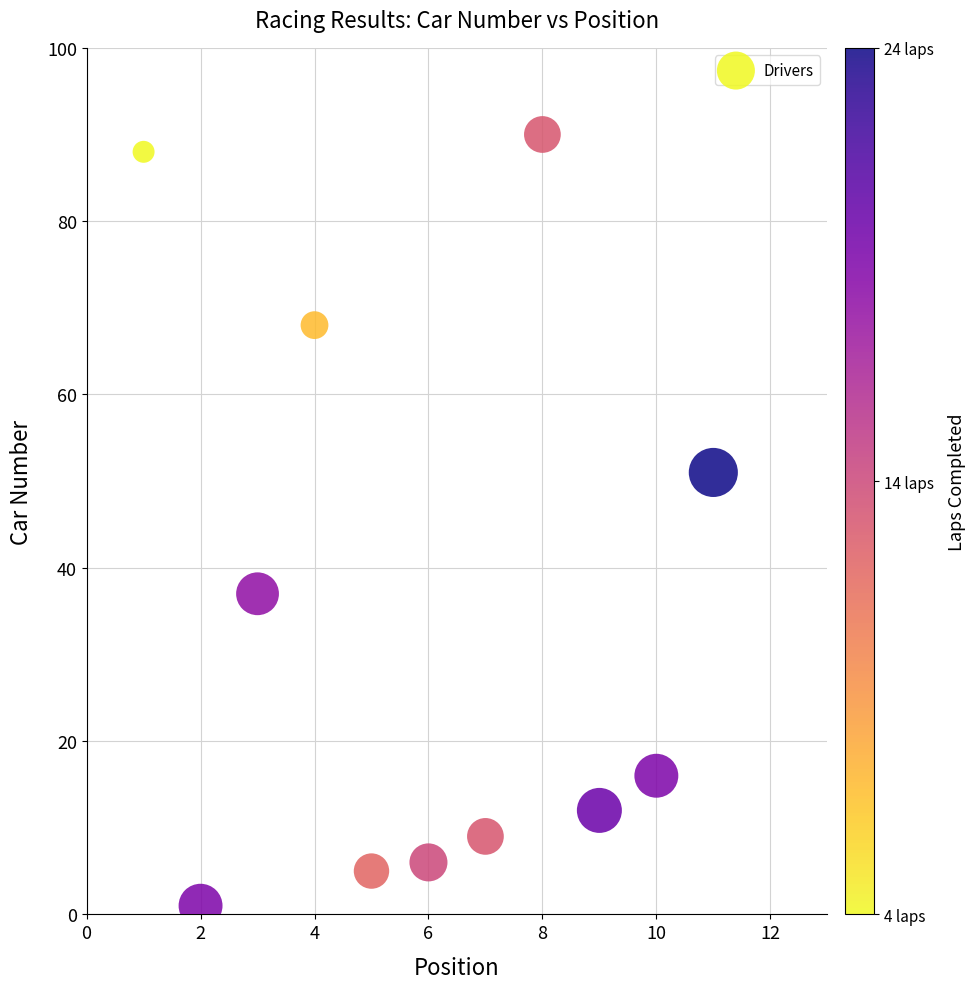

What Y value in the scatter plot is closest to 45?

51